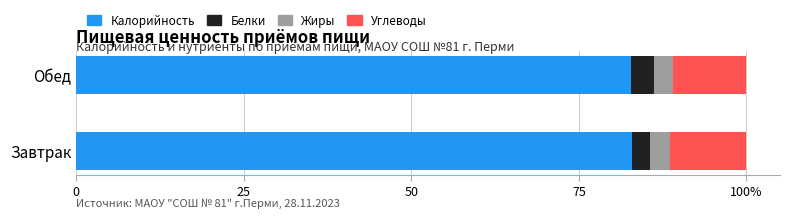

At how many categories does at least one series exceed 10?

2